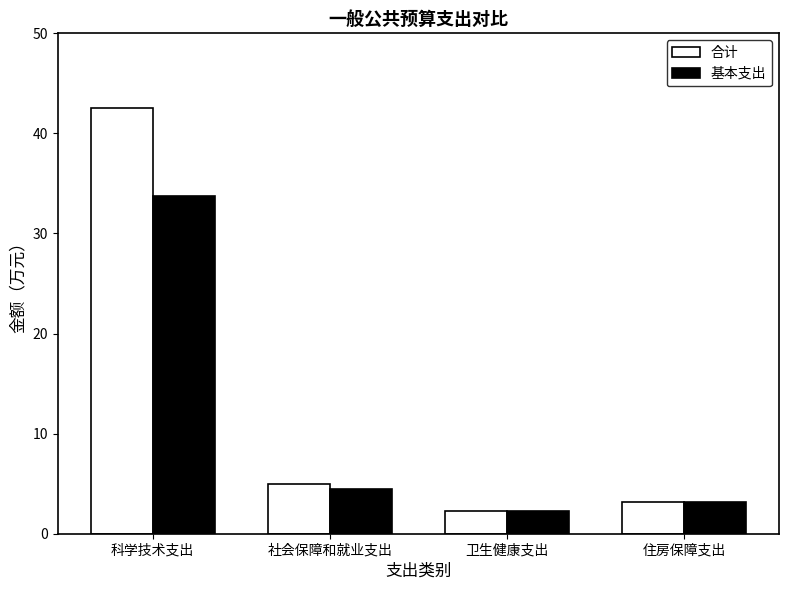

What are all the series names shown in the legend?

合计, 基本支出